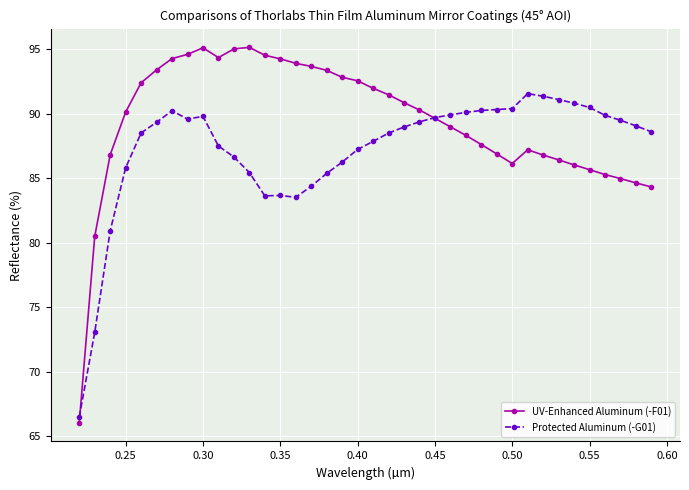

What is the value of the Protected Aluminum (-G01) point at the 8th from the left?

89.6